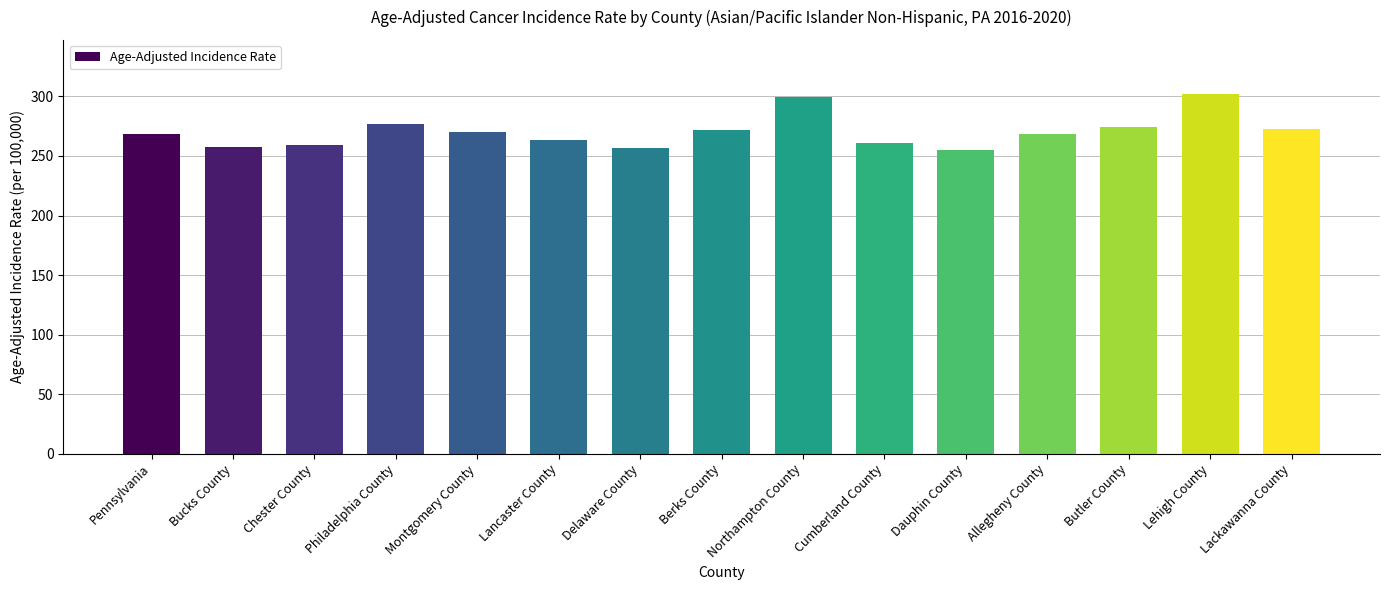

True or false: the data shows 257.7 at Bucks County.

True